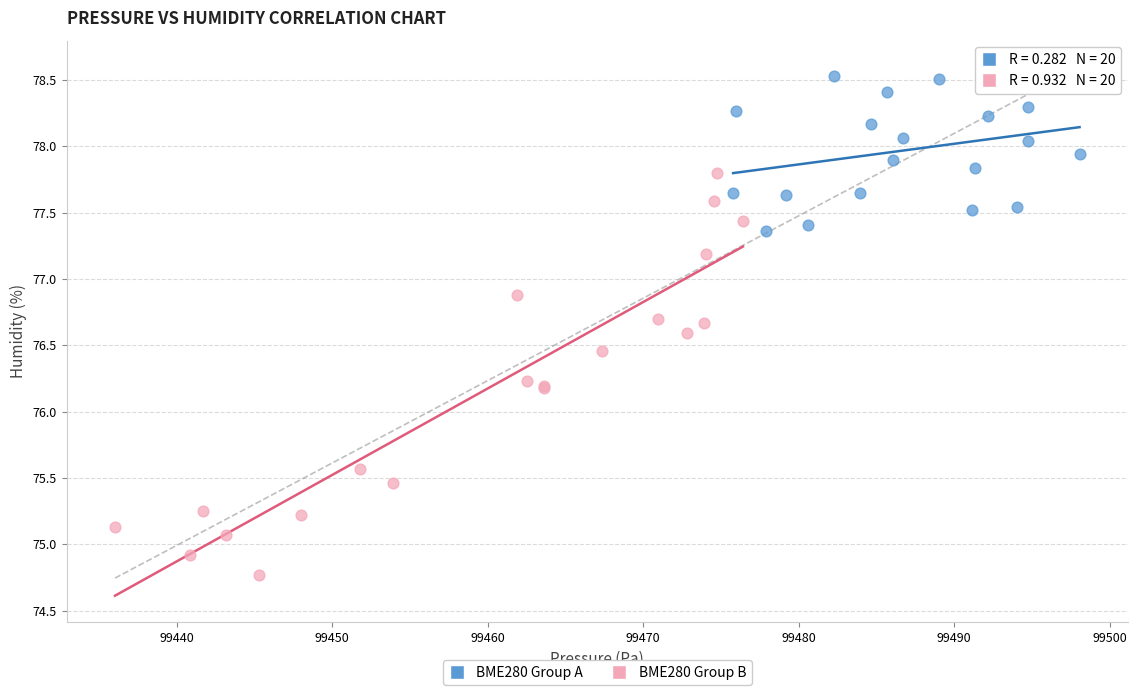

Which series contains the highest Y value?

BME280 Group A